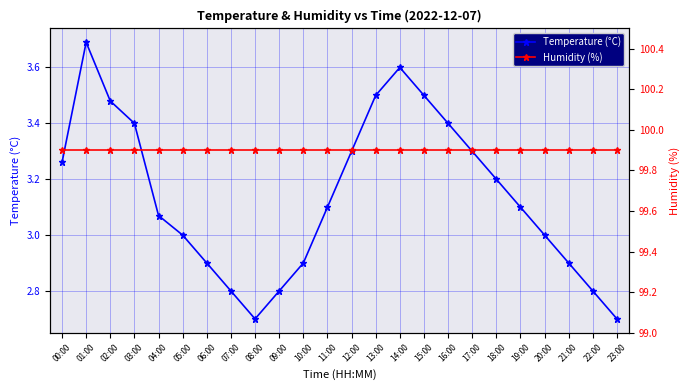

What is the sum of the Temperature (°C) values at 15:00 and 20:00?

6.5